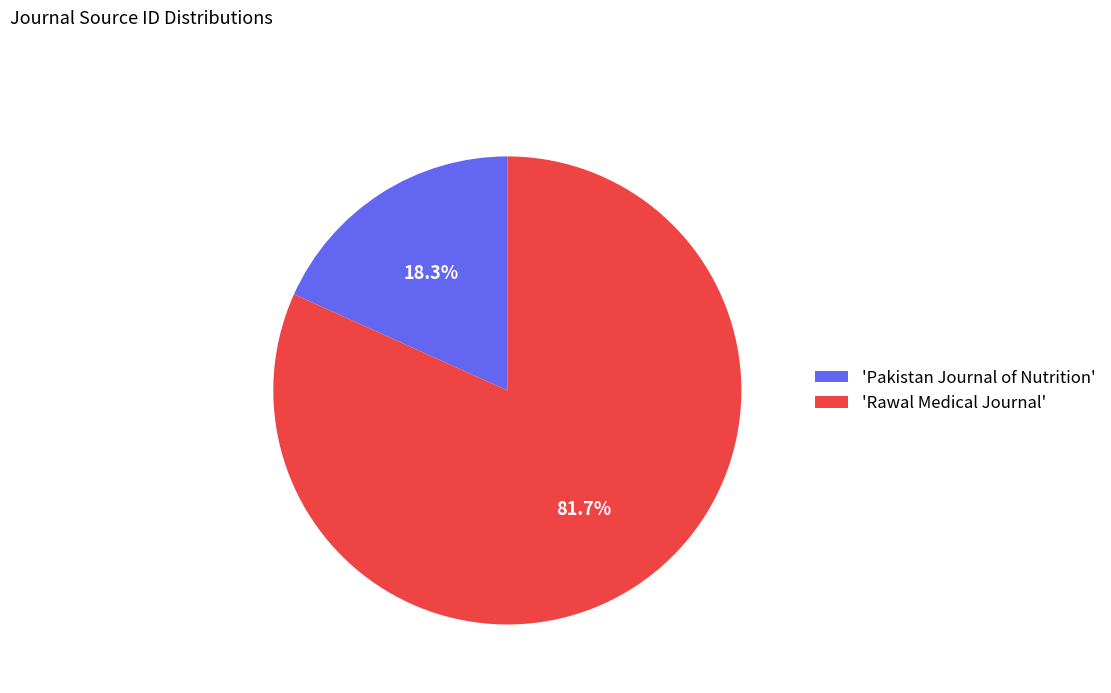

How many segments does this pie chart have?

2